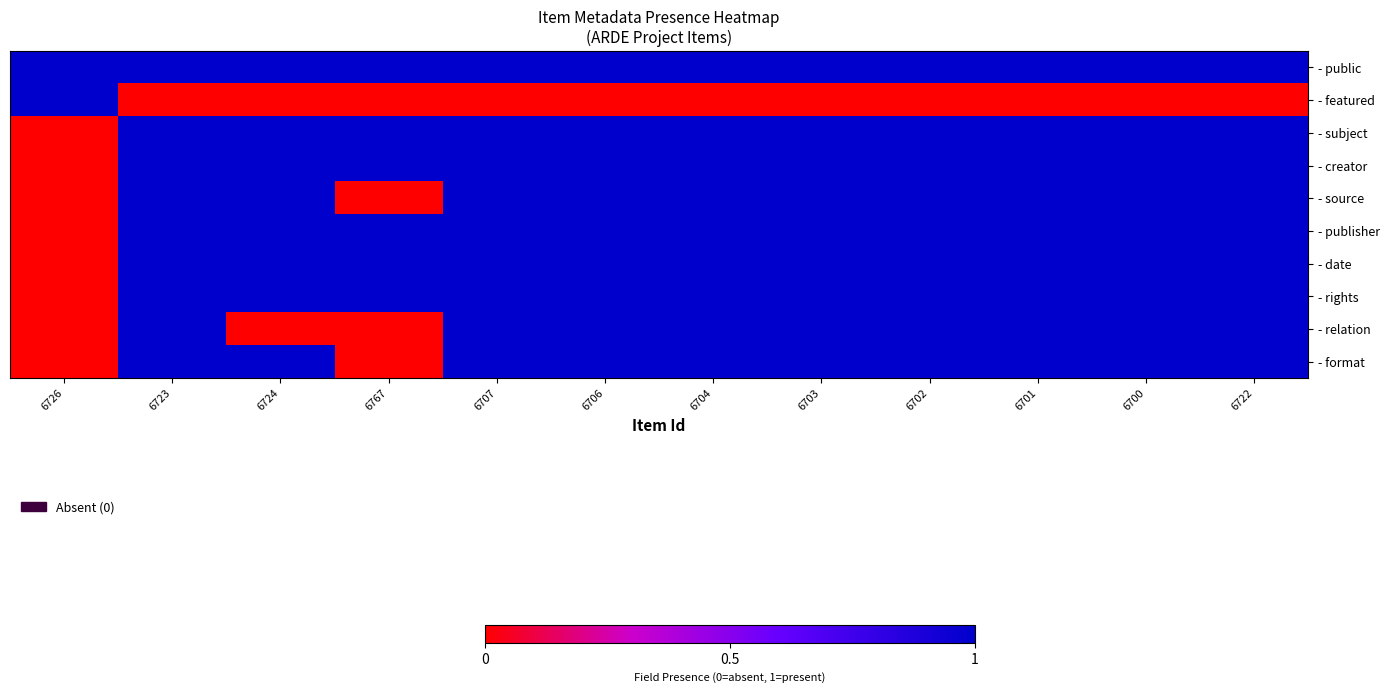

Rank the series at 6701 from highest to lowest value.

- public, - subject, - creator, - source, - publisher, - date, - rights, - relation, - format, - featured